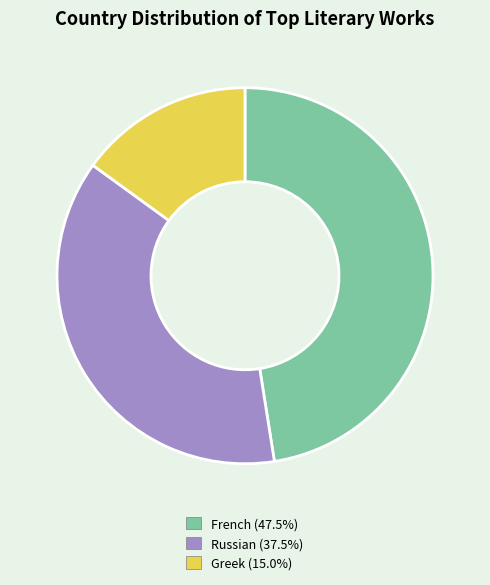

Is the sum of Russian and French greater than half?

Yes